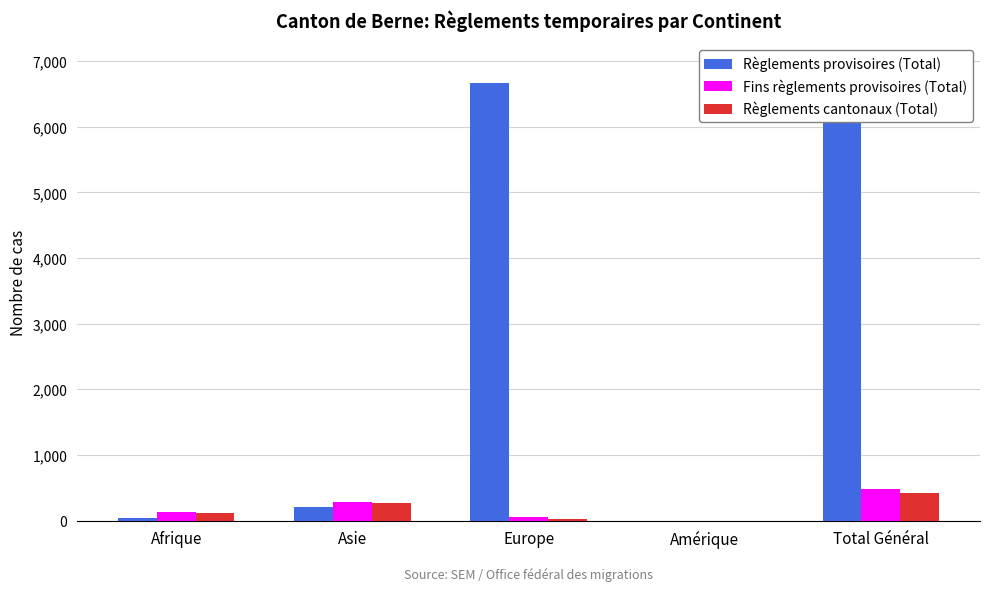

What are all the series names shown in the legend?

Règlements provisoires (Total), Fins règlements provisoires (Total), Règlements cantonaux (Total)